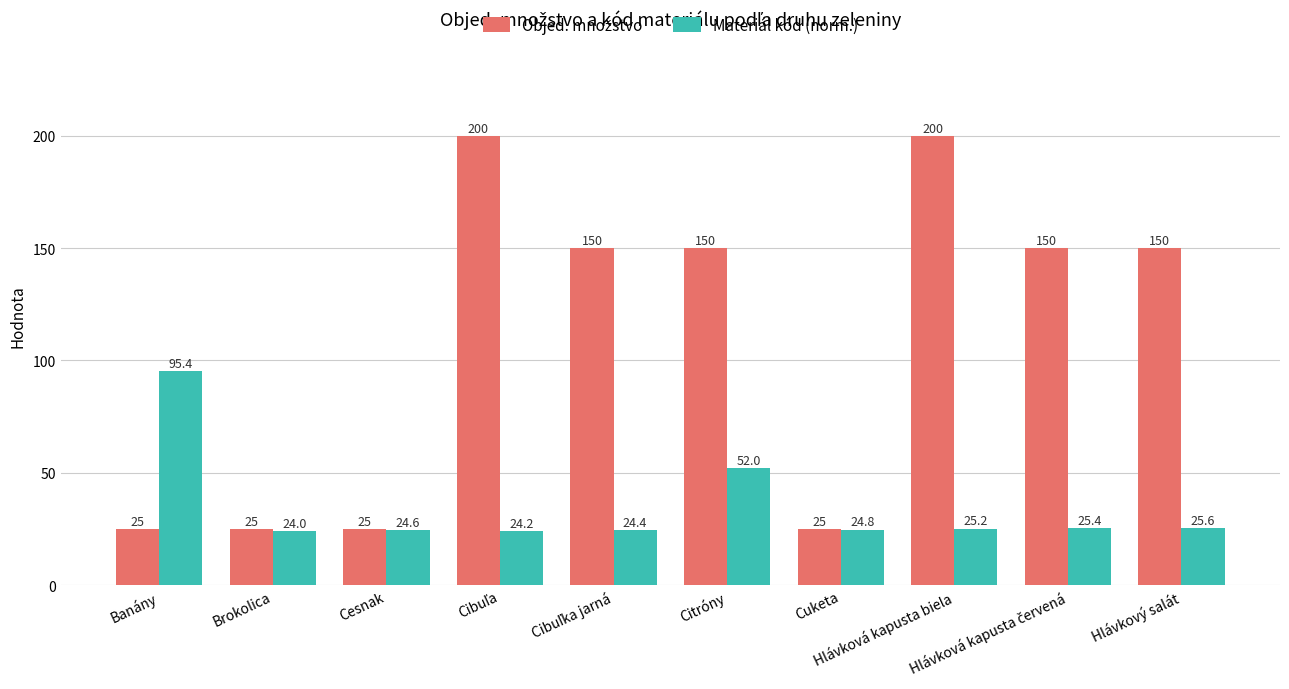

What is the maximum value shown in the chart?

200.0